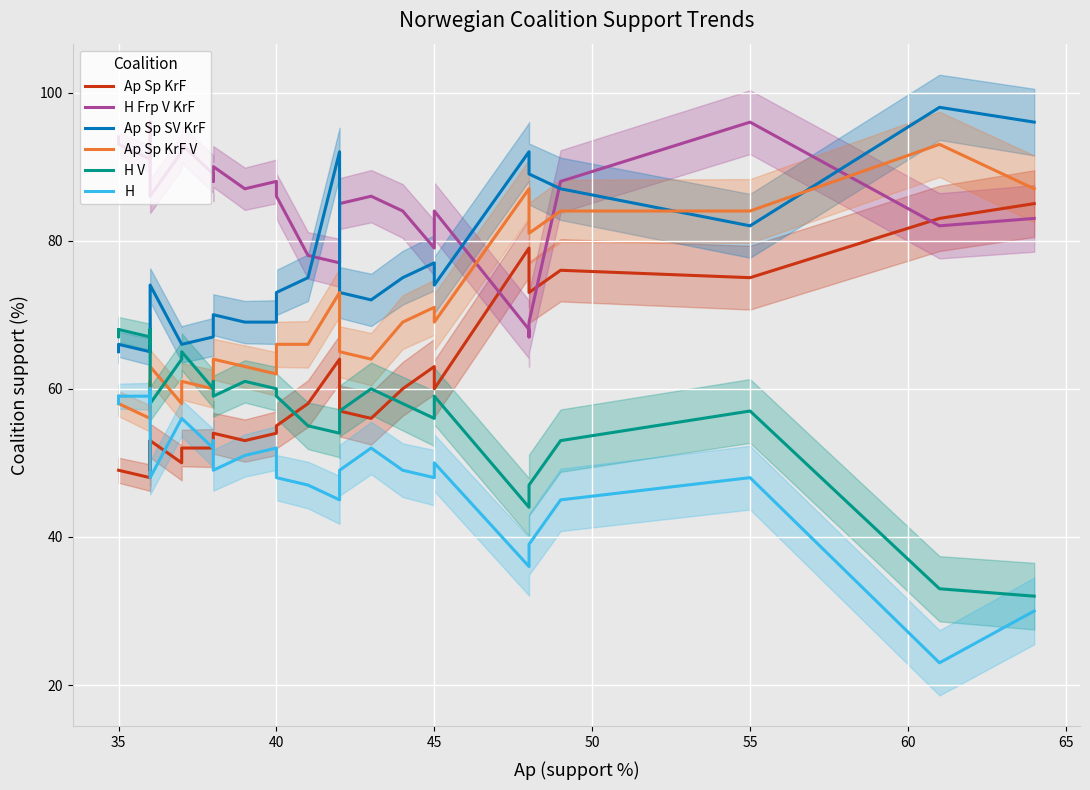

Which series has the largest total across all categories?

H Frp V KrF